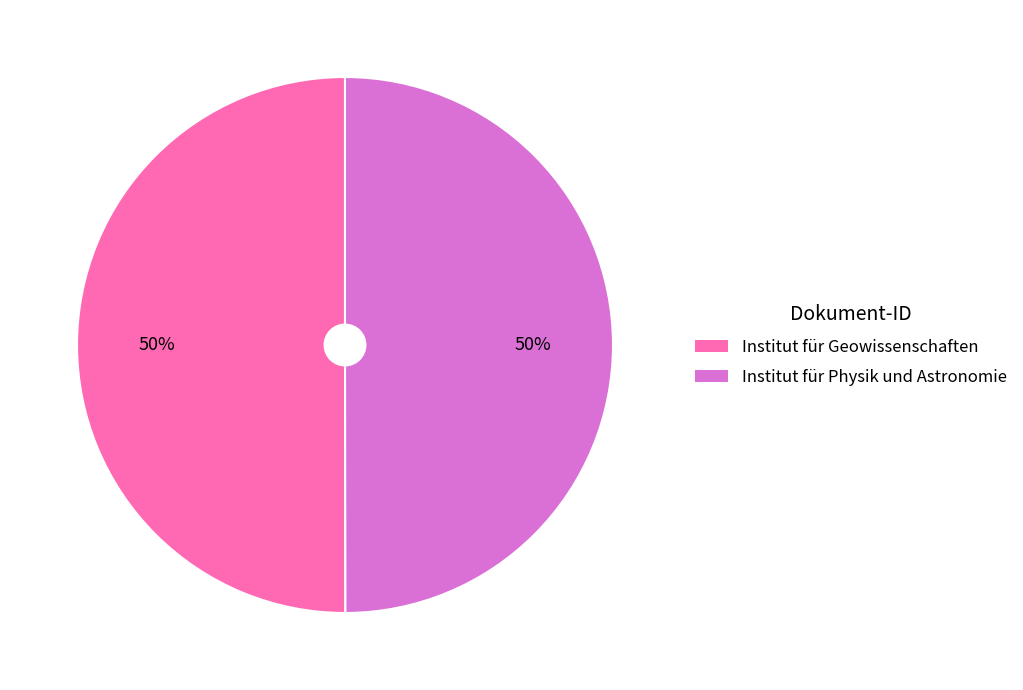

To the nearest percent, what is the average slice percentage?

50%